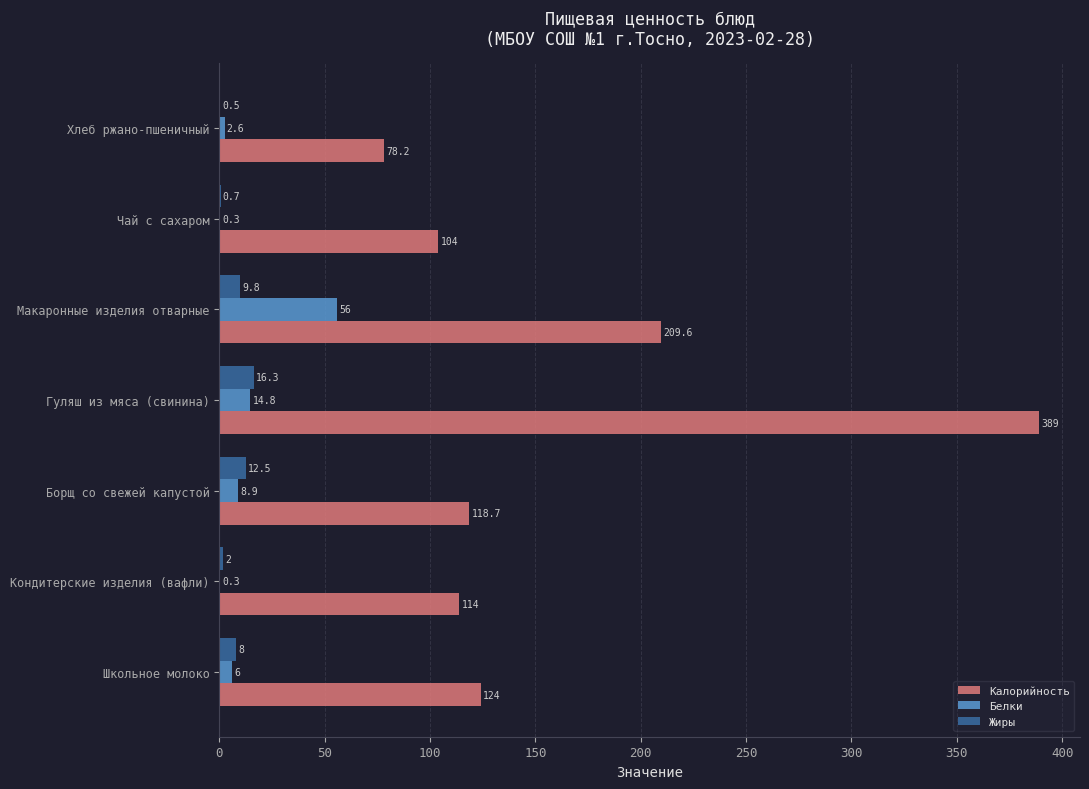

Is the value of Жиры at Борщ со свежей капустой greater than the value of Калорийность at Кондитерские изделия (вафли)?

No